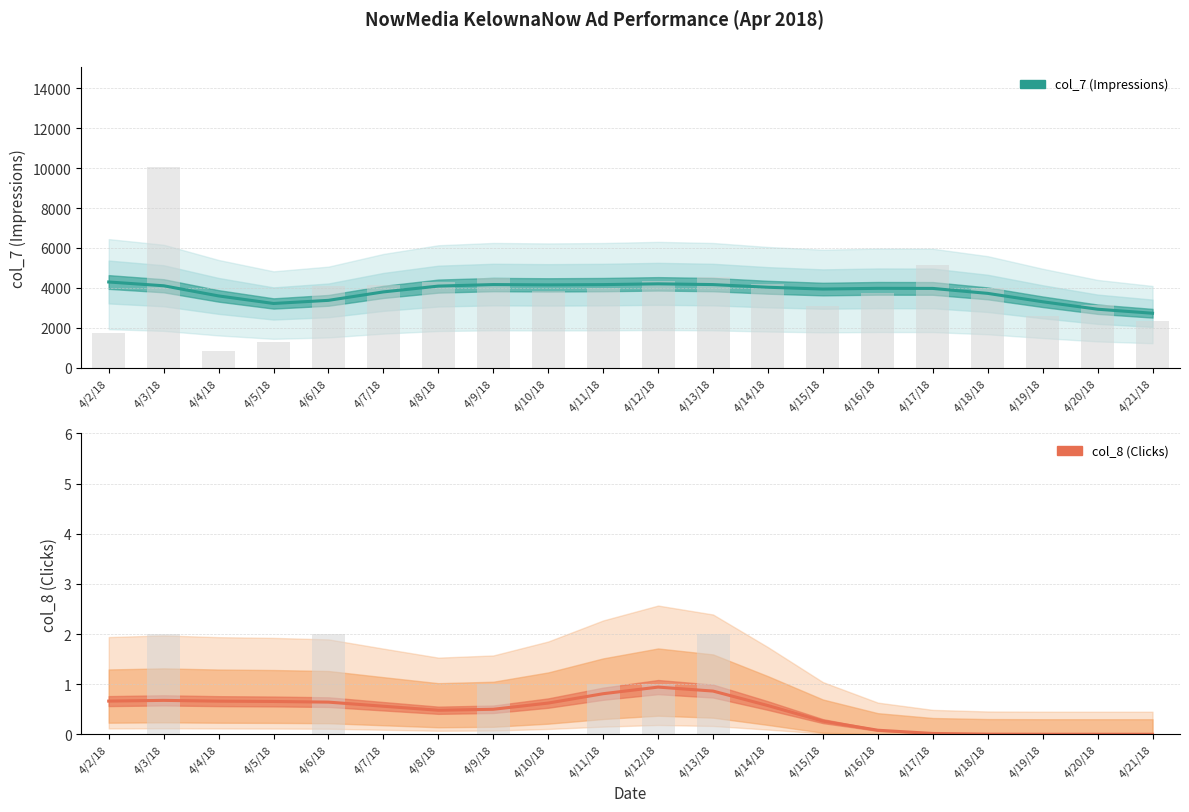

At which category is the sum across all series the highest?

4/2/18